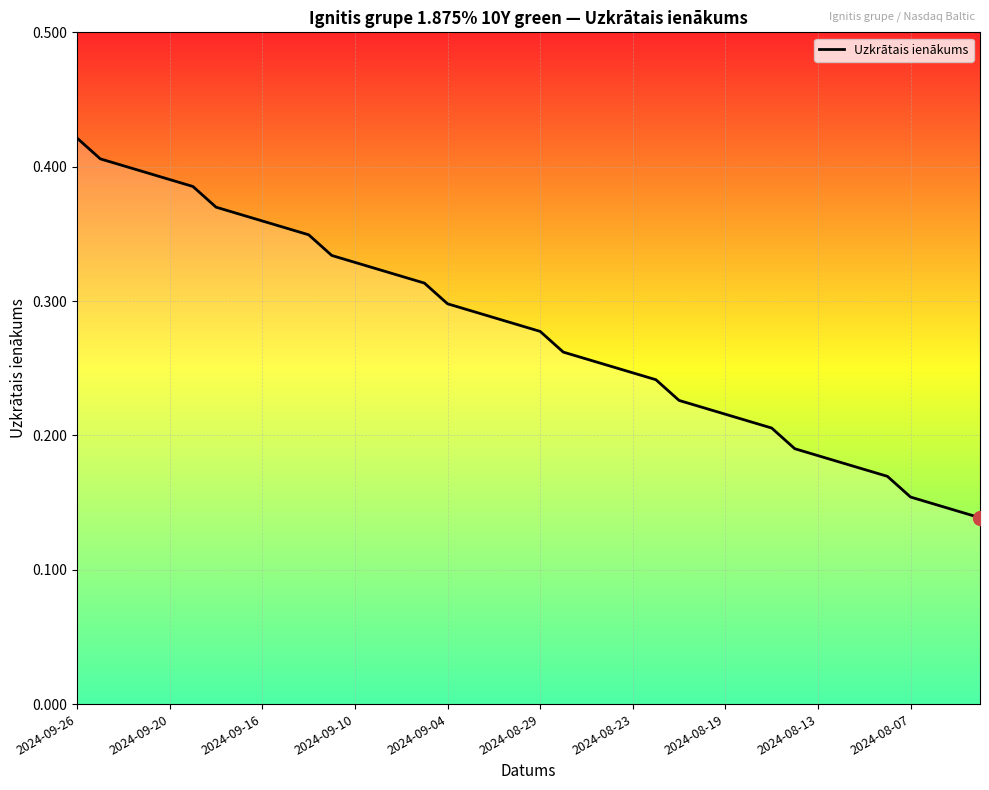

Does the chart have visible grid lines?

Yes